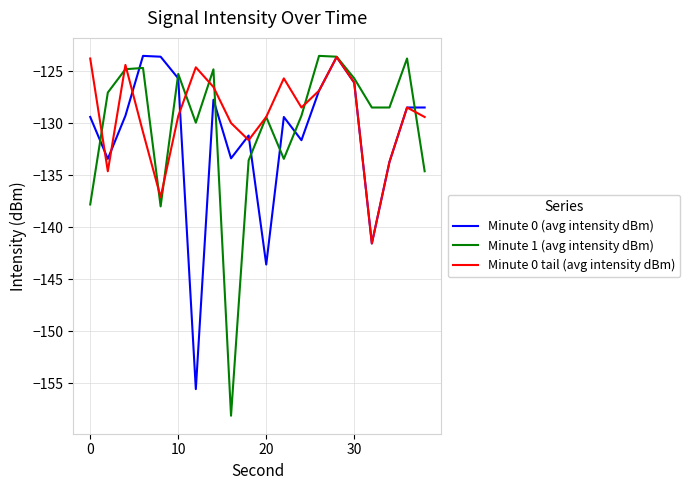

What is the greatest value displayed?

-123.5